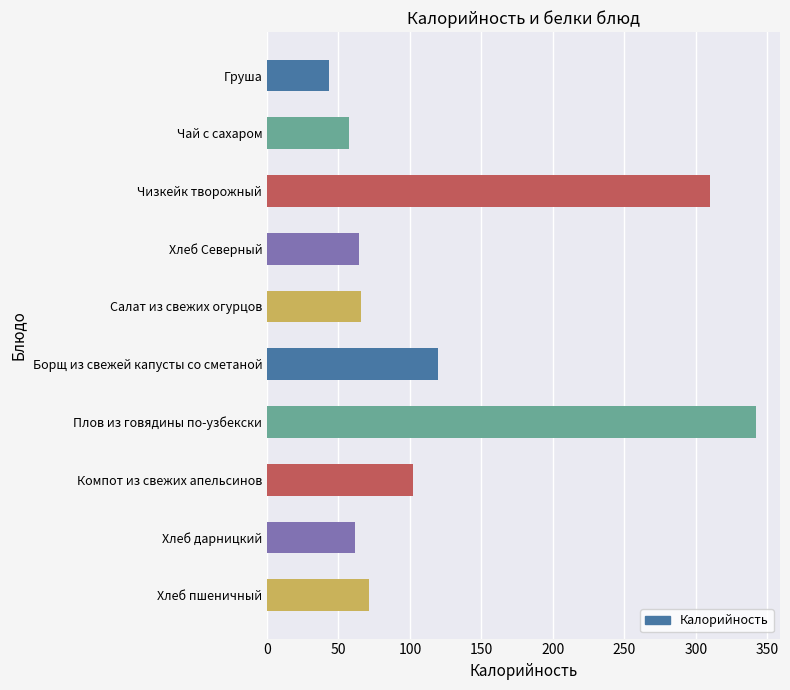

Is it true that the value at Хлеб пшеничный is 15.0?

False